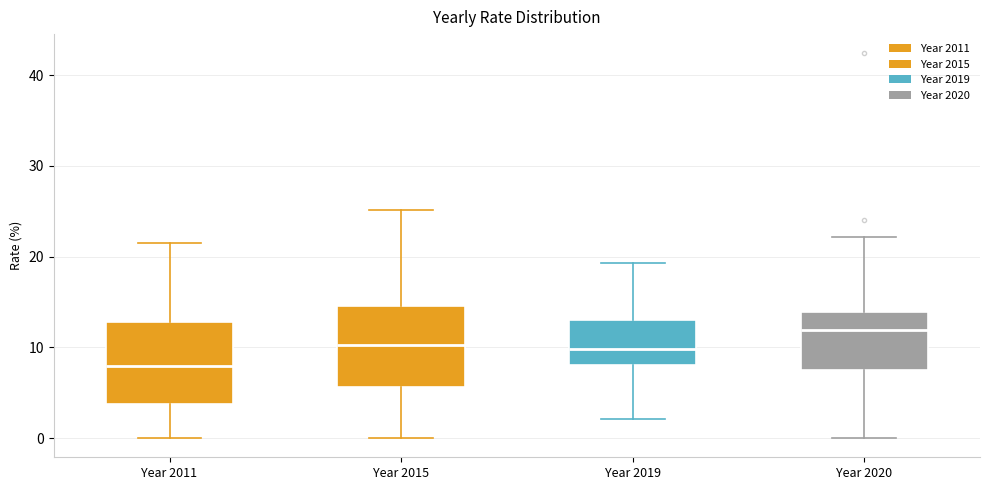

Reading left to right, read every box against the y-axis: the position of its median line, the range the box covers, and the ends of its whiskers. The values are not printed on the chart, so give them approximately, as read against the axis.

Year 2011: median 8, box 4 to 13, whiskers 0 to 22
Year 2015: median 10, box 6 to 15, whiskers 0 to 25
Year 2019: median 10, box 8 to 13, whiskers 2 to 19
Year 2020: median 12, box 7 to 14, whiskers 0 to 22